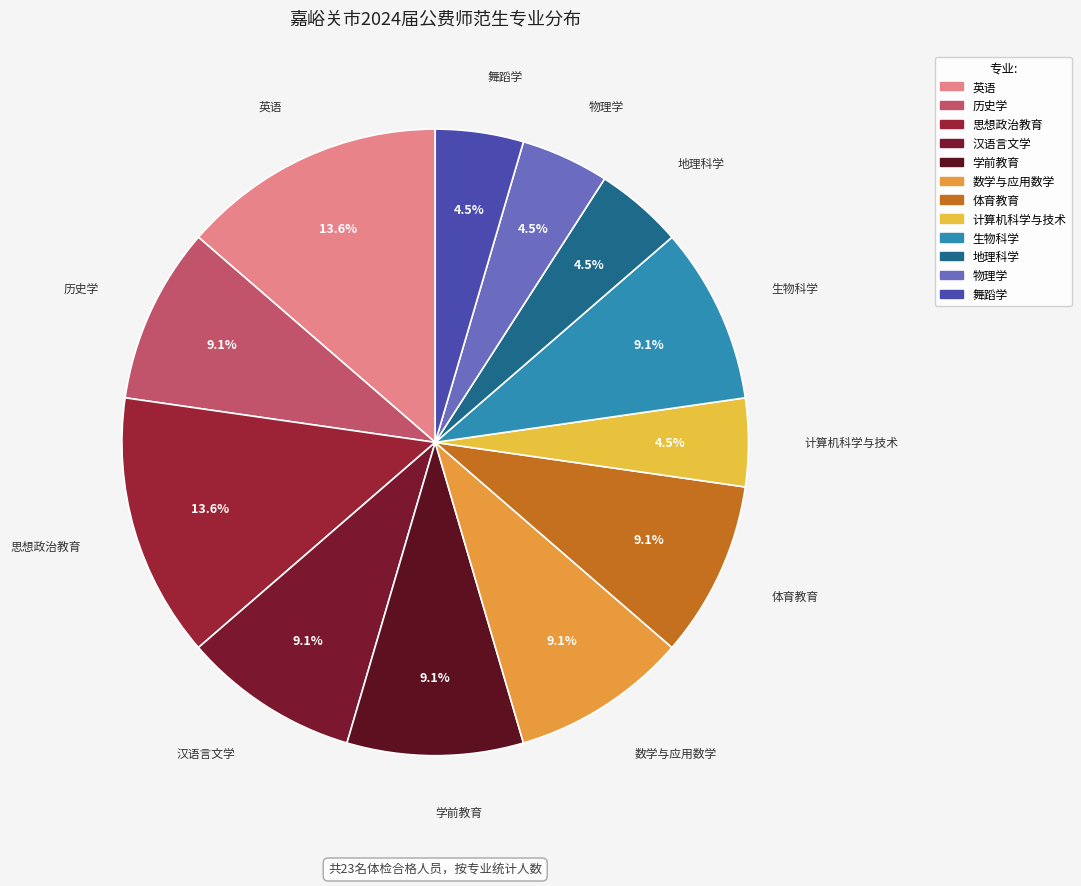

How many segments does this pie chart have?

12